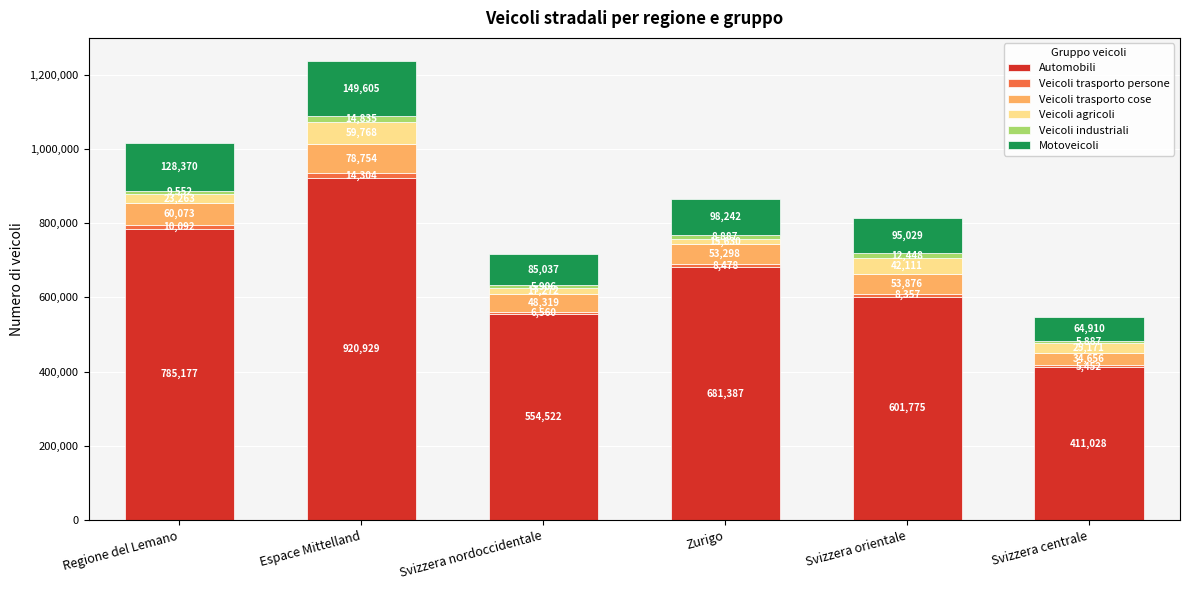

At which label is Automobili closest to 665978?

Zurigo